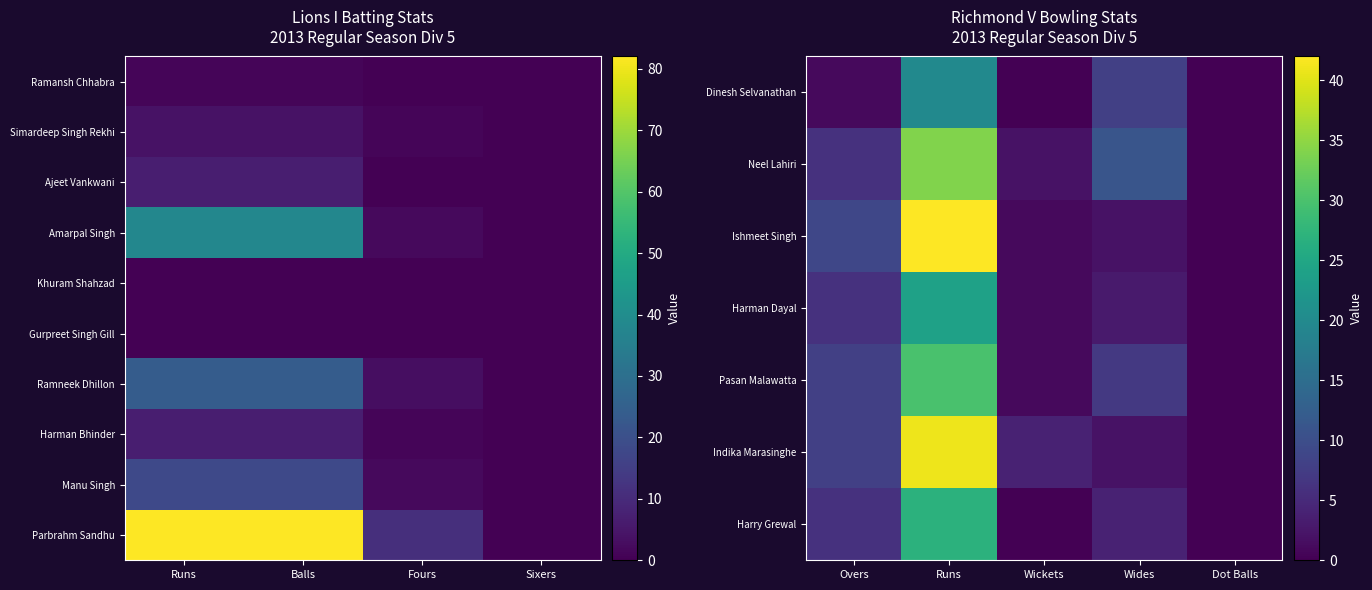

Is the value of Richmond V Bowling at Ajeet Vankwani greater than the value of Richmond V Bowling Wides at Gurpreet Singh Gill?

No